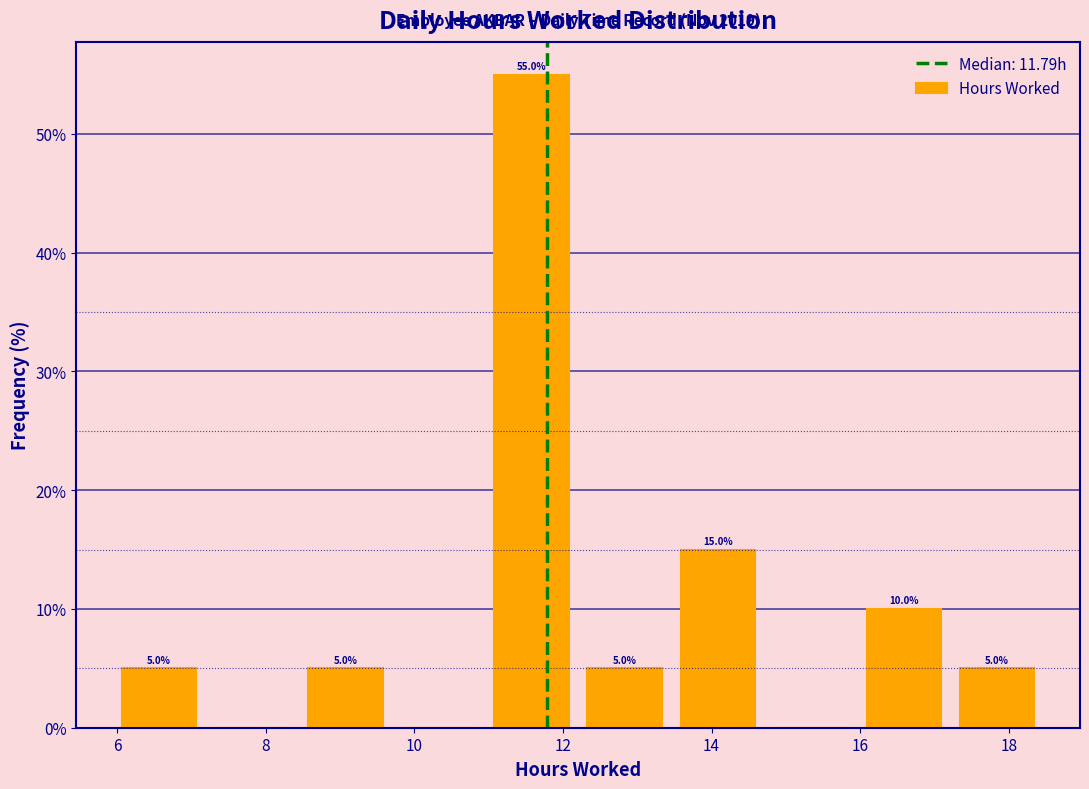

Which range on the x-axis has the tallest bar?

11.0 to 12.2